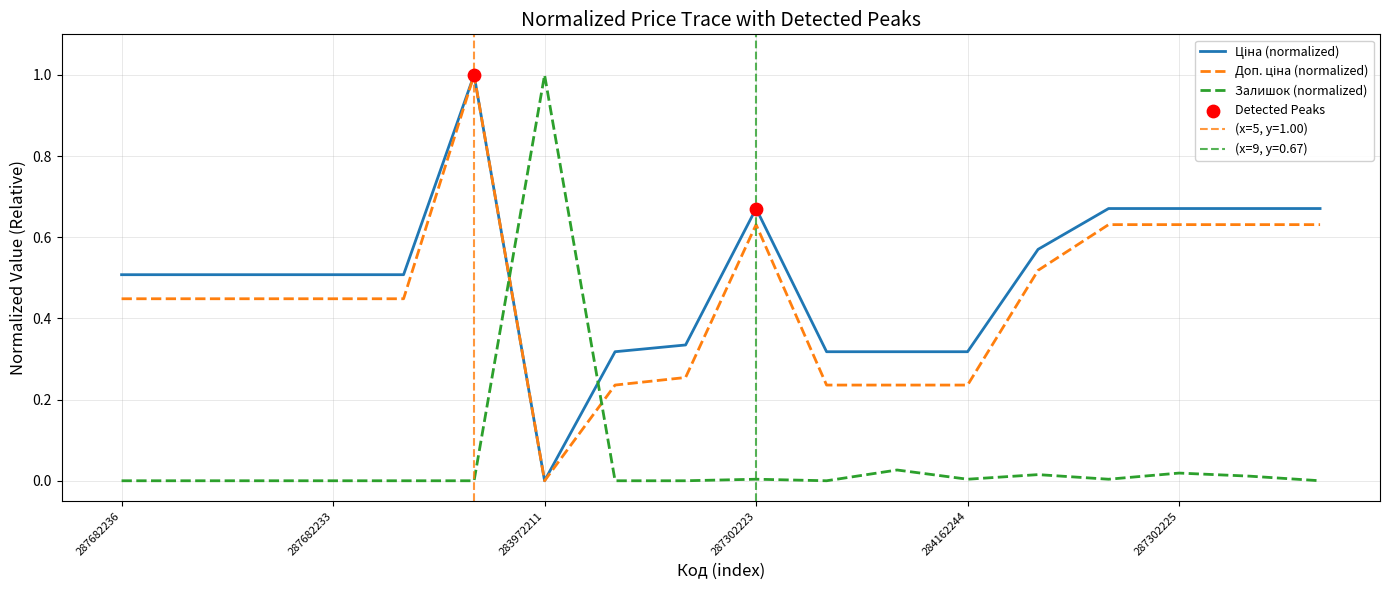

What are all the series names shown in the legend?

Ціна, Доп. ціна, Залишок